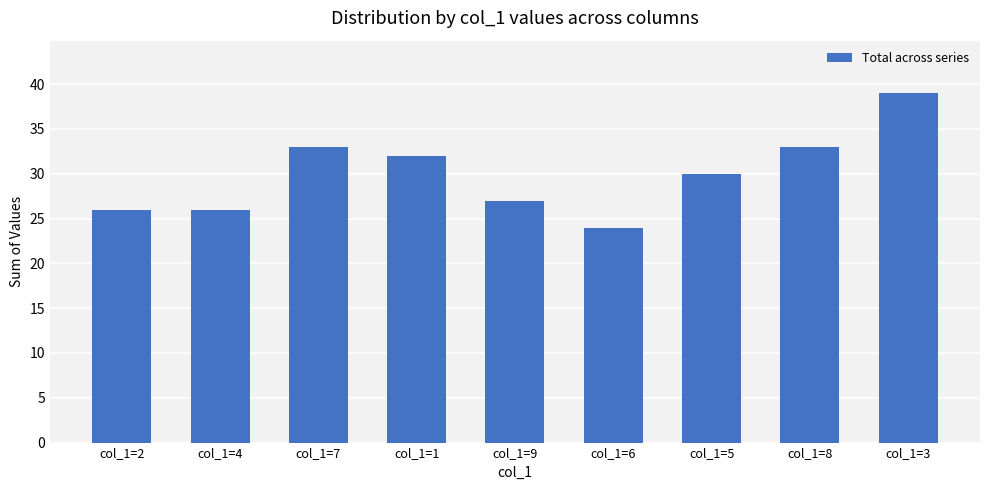

What value does the data have at col_1=1, to the nearest 10?

30